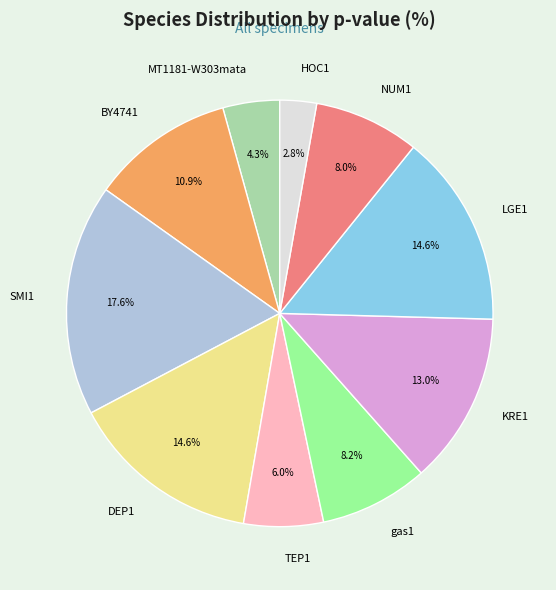

What is the smallest slice in the pie chart?

HOC1